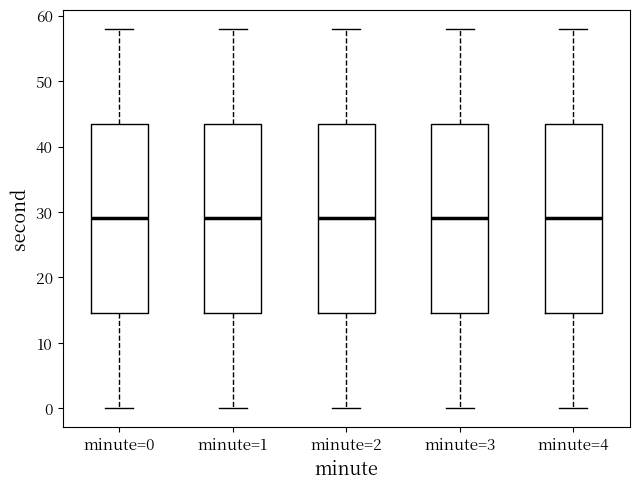

Reading left to right, transcribe this box plot: for each box, give where its median line is, the range the box spans, and where its two whiskers end, as read against the y-axis. The values are not printed on the chart, so give them approximately, as read against the axis.

minute=0: median 29, box 15 to 44, whiskers 0 to 58
minute=1: median 29, box 15 to 44, whiskers 0 to 58
minute=2: median 29, box 15 to 44, whiskers 0 to 58
minute=3: median 29, box 15 to 44, whiskers 0 to 58
minute=4: median 29, box 15 to 44, whiskers 0 to 58